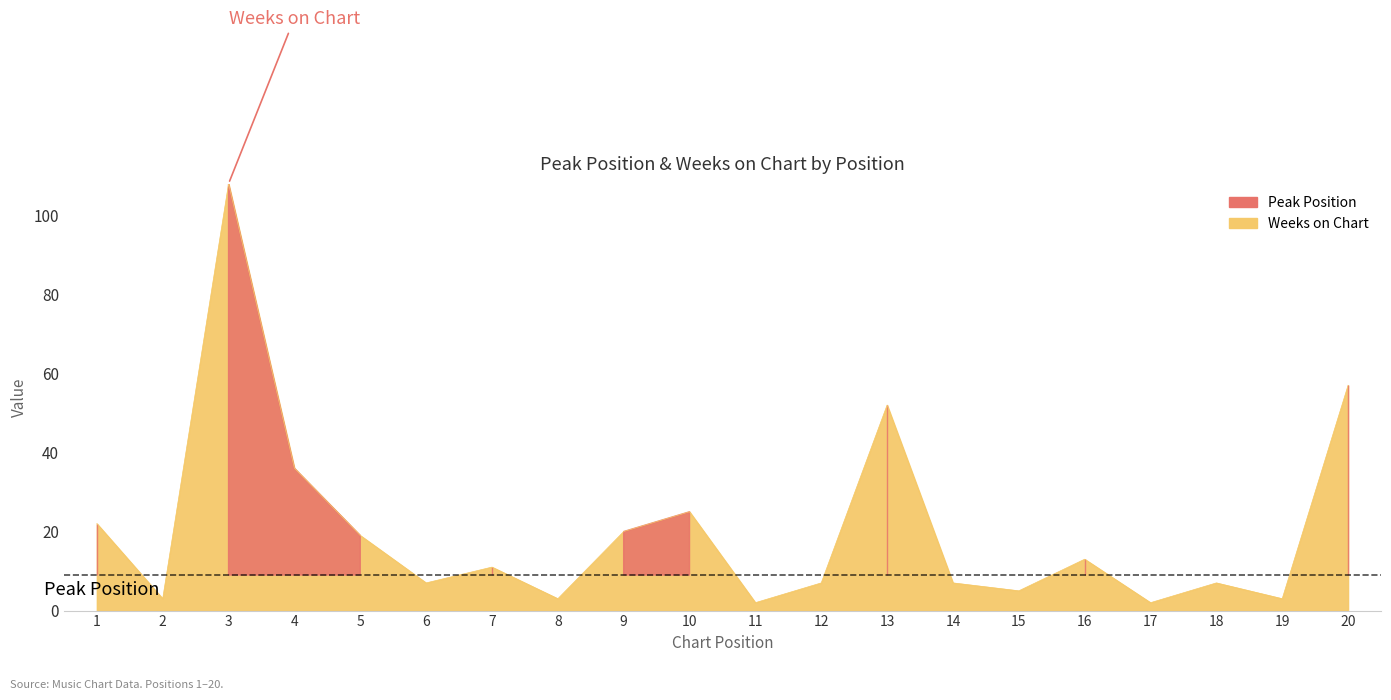

Reading left to right, extract all data points from this chart.

1=22	2=3	3=108	4=36	5=19	6=7	7=11	8=3	9=20	10=25	11=2	12=7	13=52	14=7	15=5	16=13	17=2	18=7	19=3	20=57